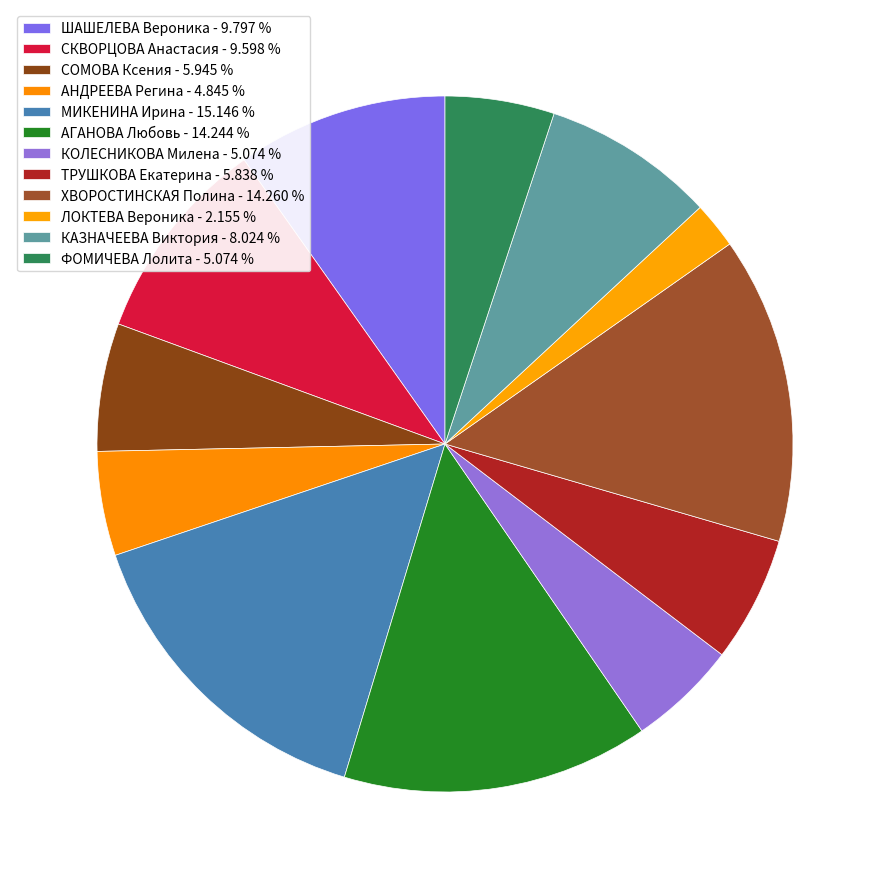

What percentage is the ШАШЕЛЕВА Вероника slice, to the nearest percent?

10%